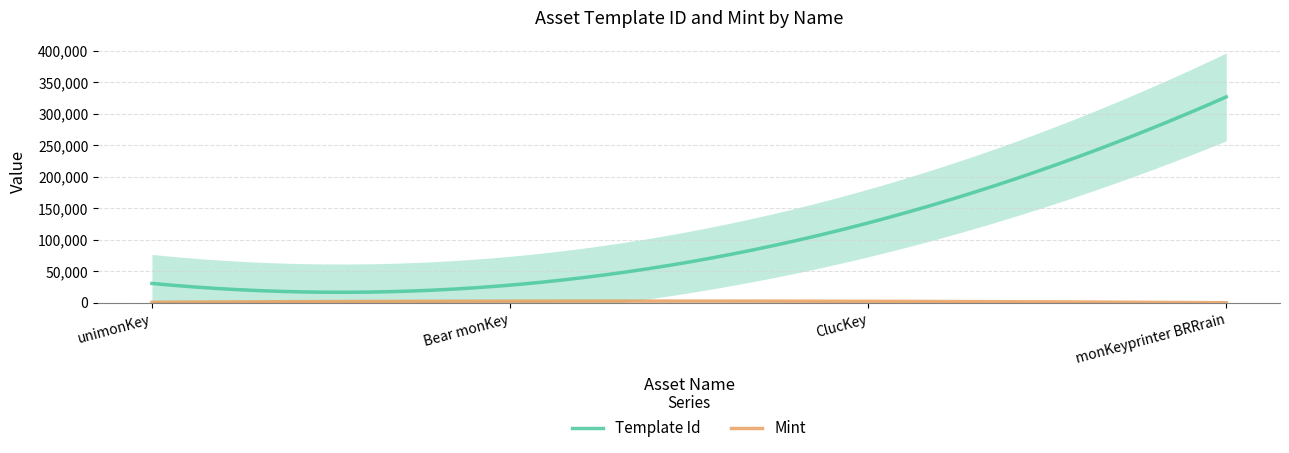

True or false: template_id and mint intersect in this chart.

False